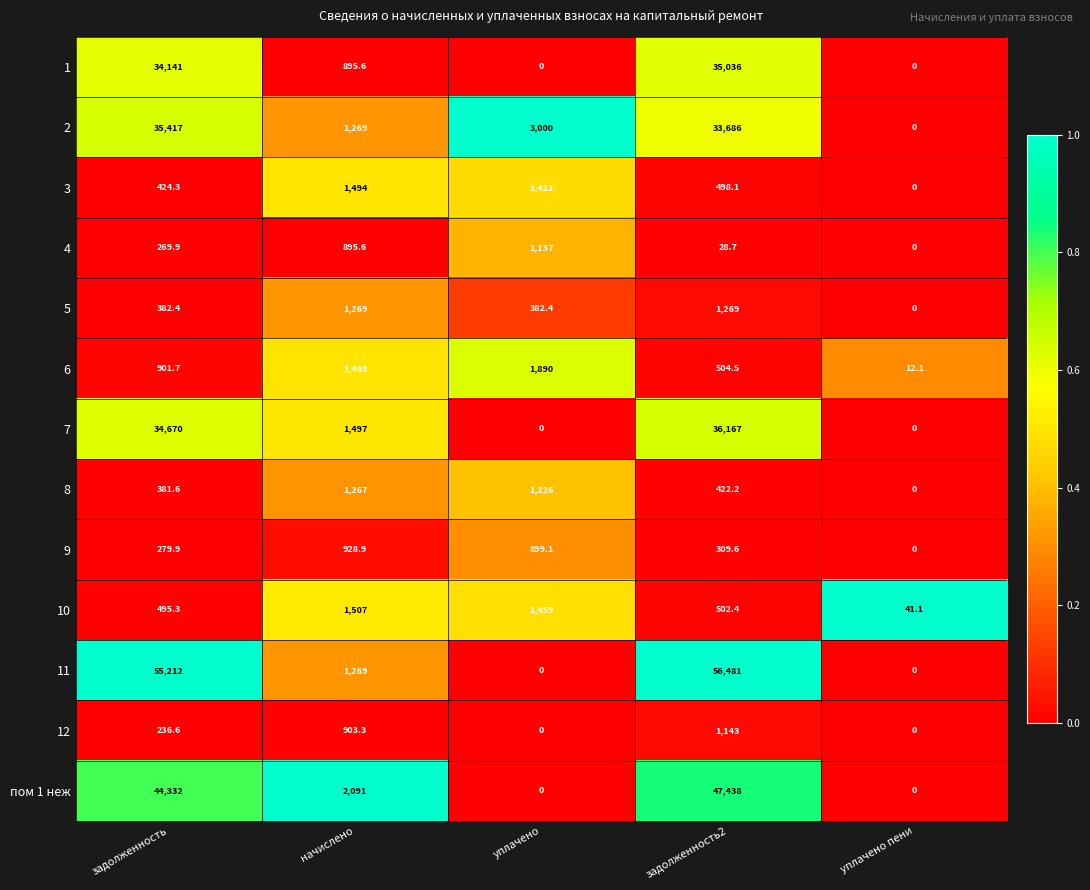

How many categories are shown in the chart?

5